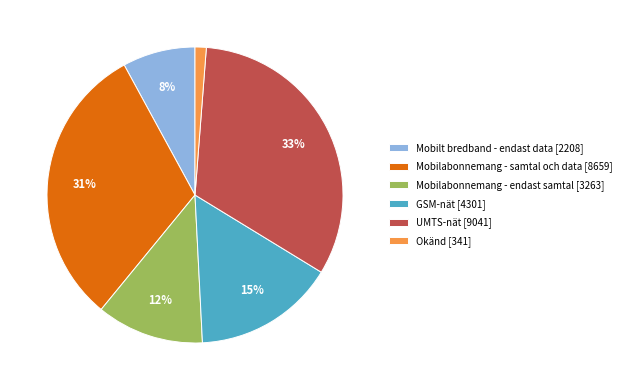

Rank the categories by value from lowest to highest.

Okänd [341], Mobilt bredband - endast data [2208], Mobilabonnemang - endast samtal [3263], GSM-nät [4301], Mobilabonnemang - samtal och data [8659], UMTS-nät [9041]